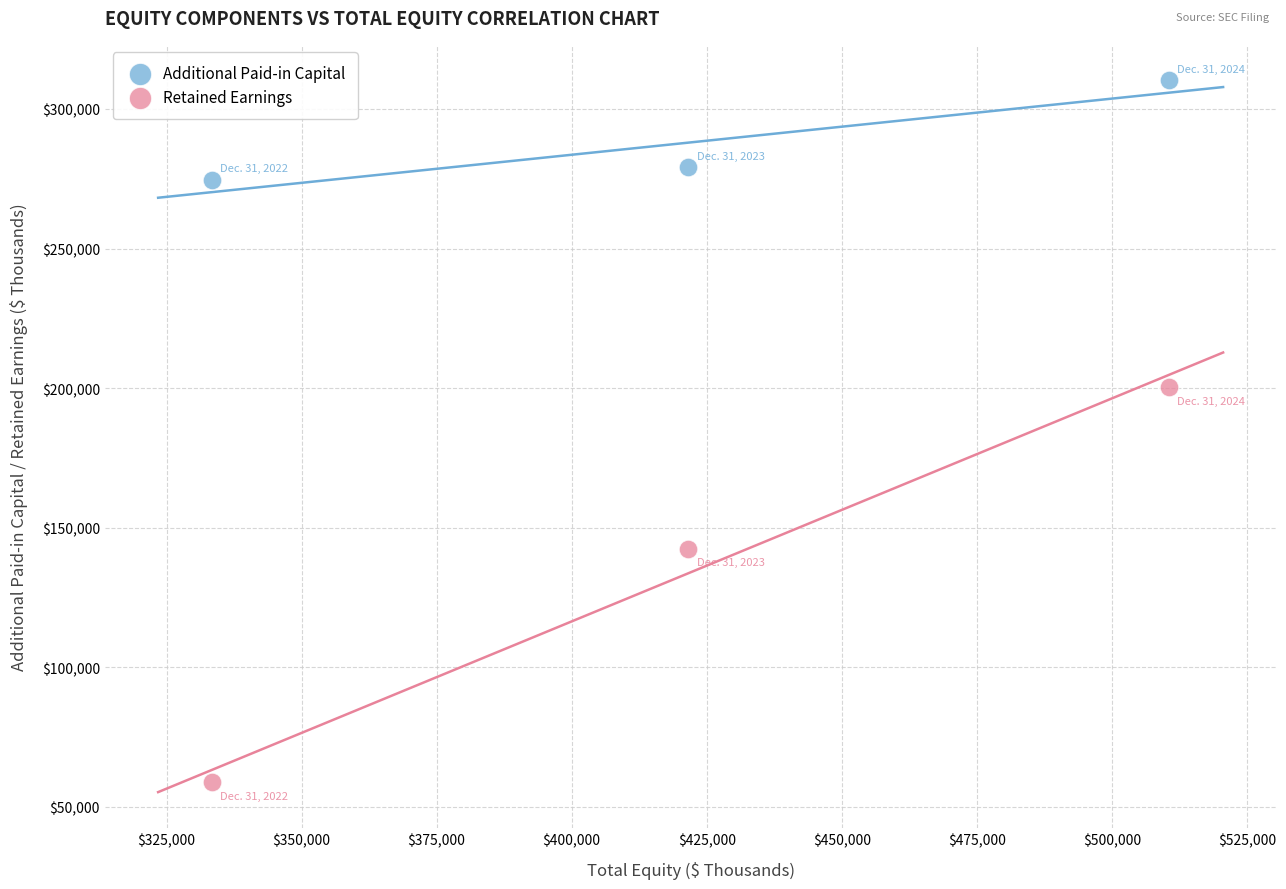

Across all series, what Y value is closest to 184507?

200362